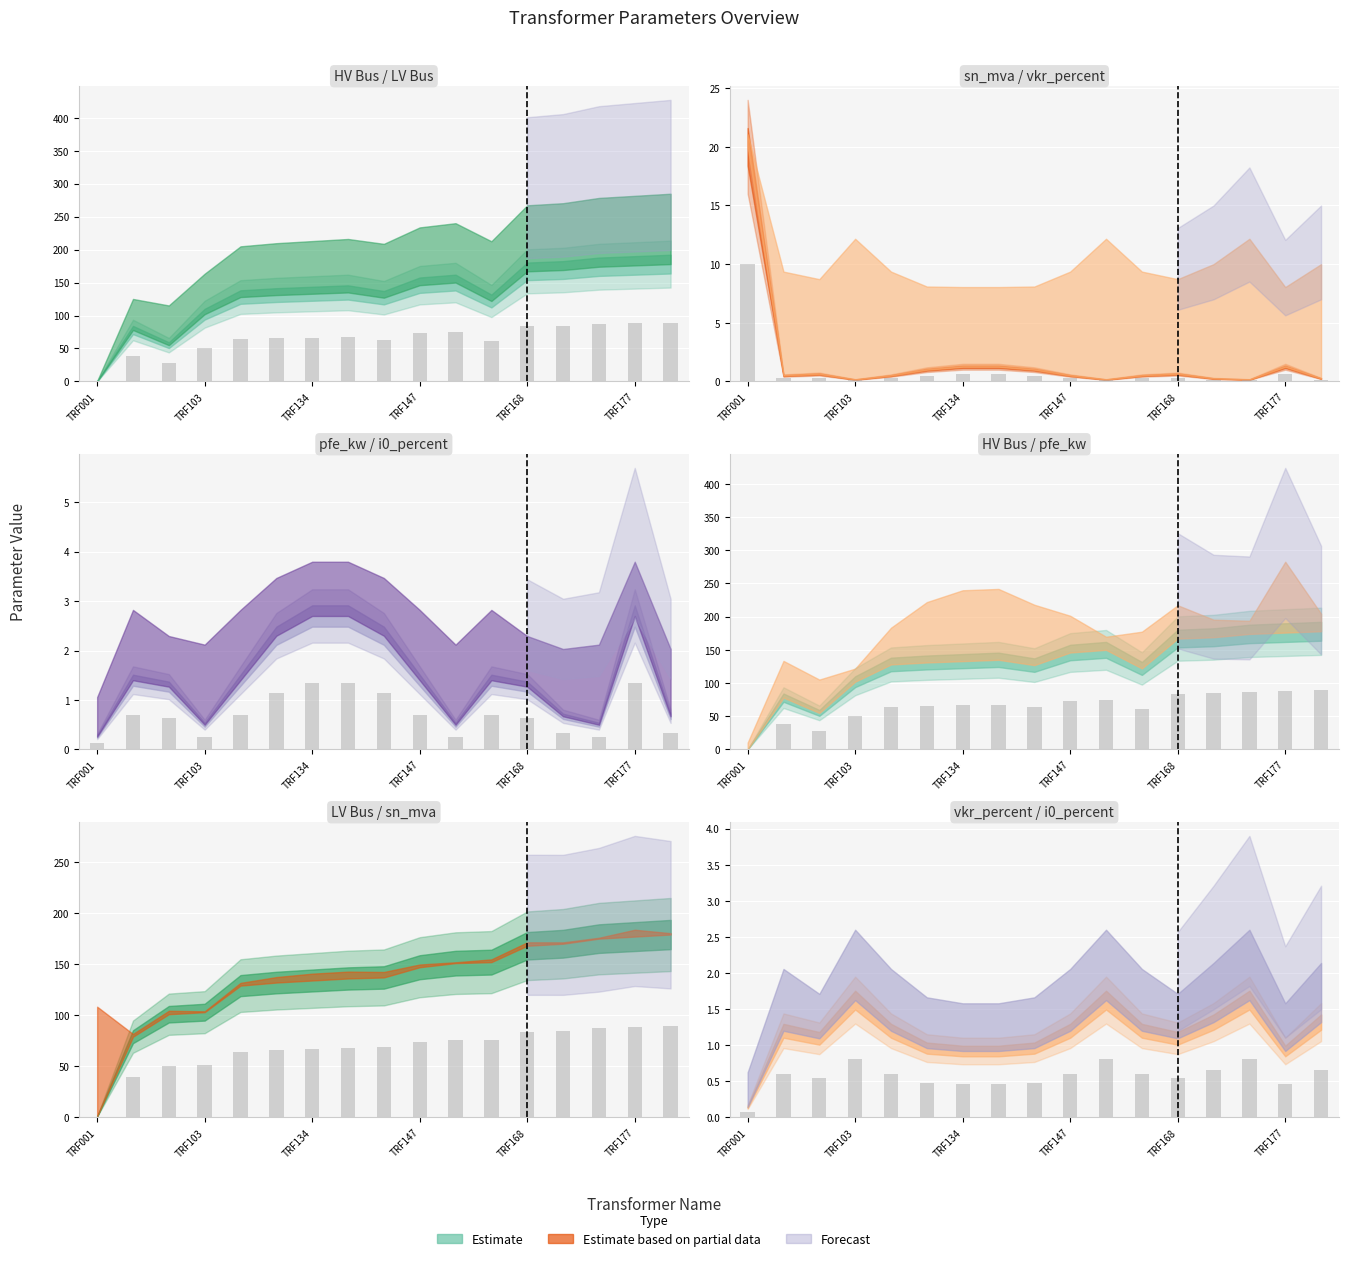

How many positive values does the hv_bus series have?

16